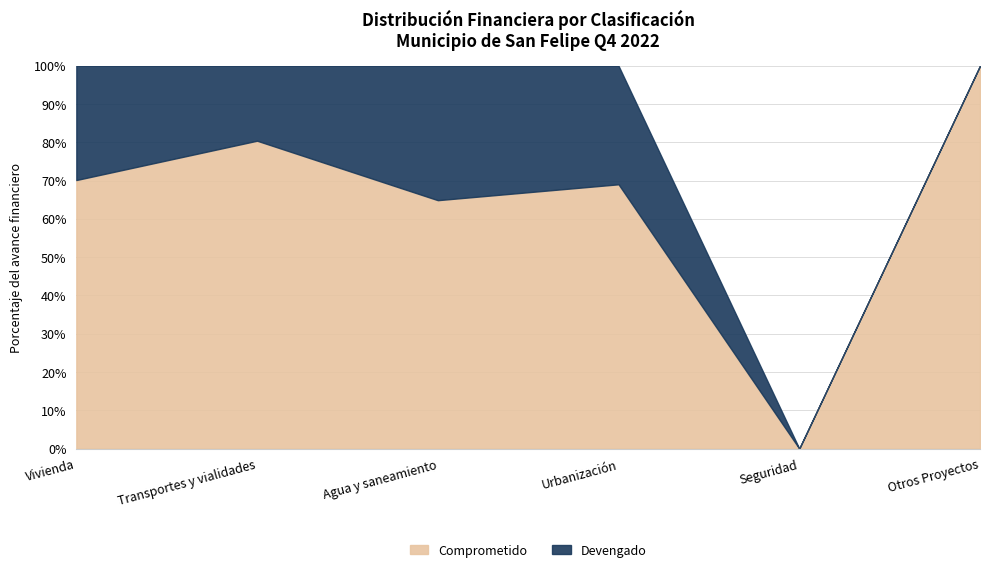

How many lines are shown in the chart?

2